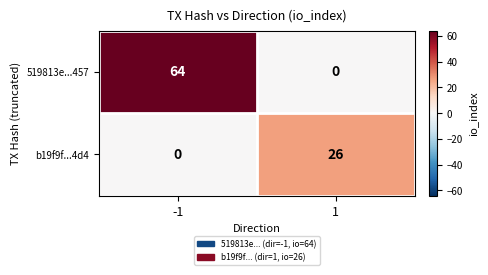

What is the spread (max minus min) of values at 1?

26